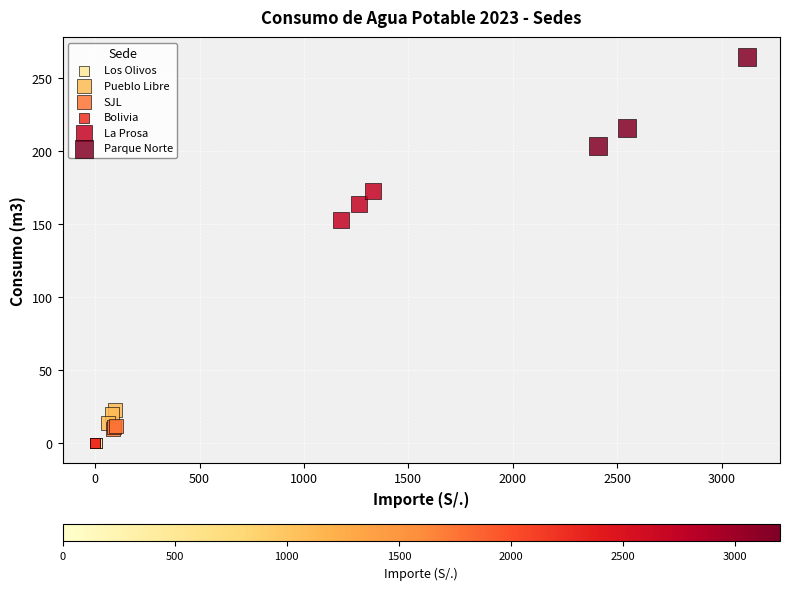

Which series reaches the maximum Y coordinate?

Parque Norte